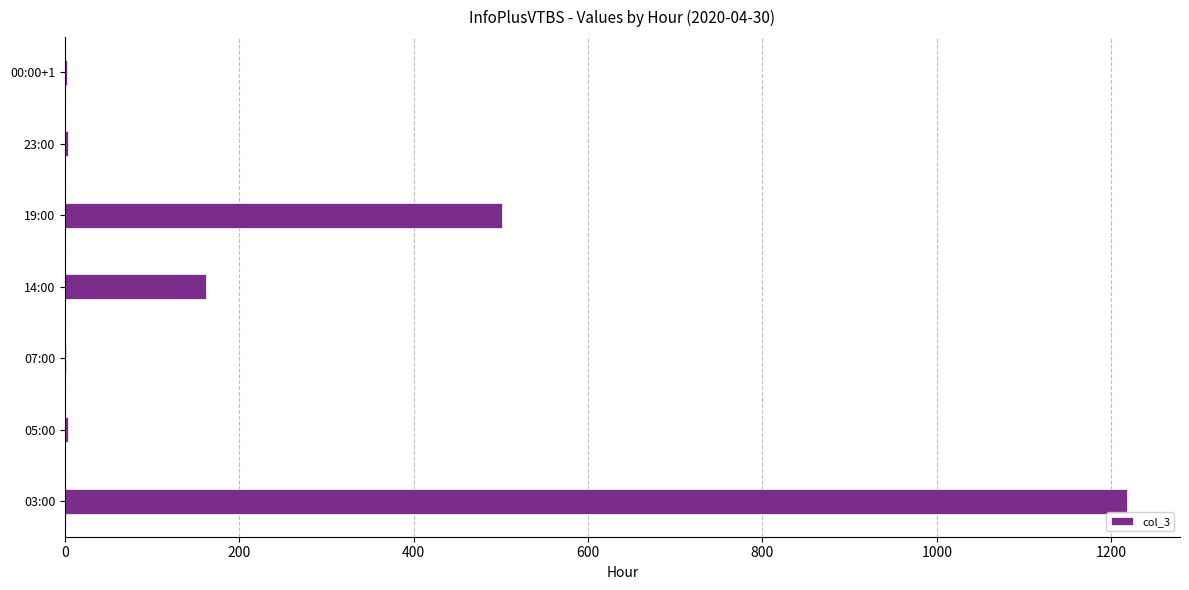

What is the greatest value displayed?

1218